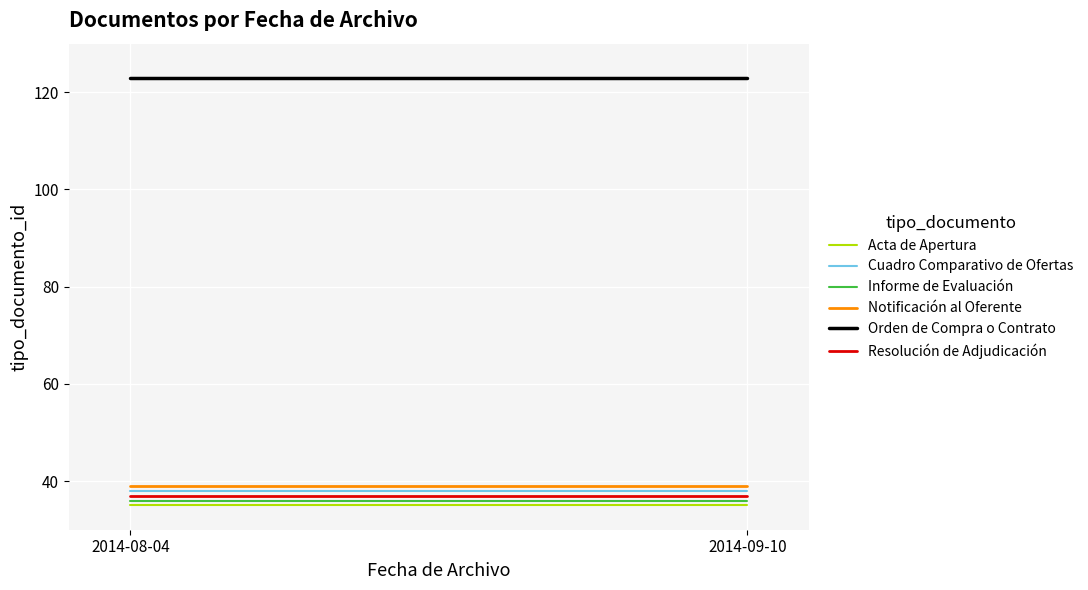

What is the label of the 2nd point from the right?

2014-08-04